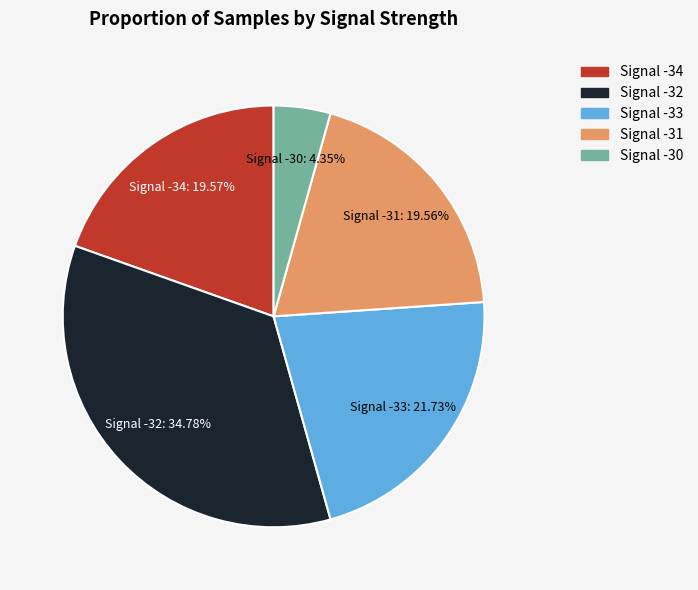

How many slices are in this pie chart?

5